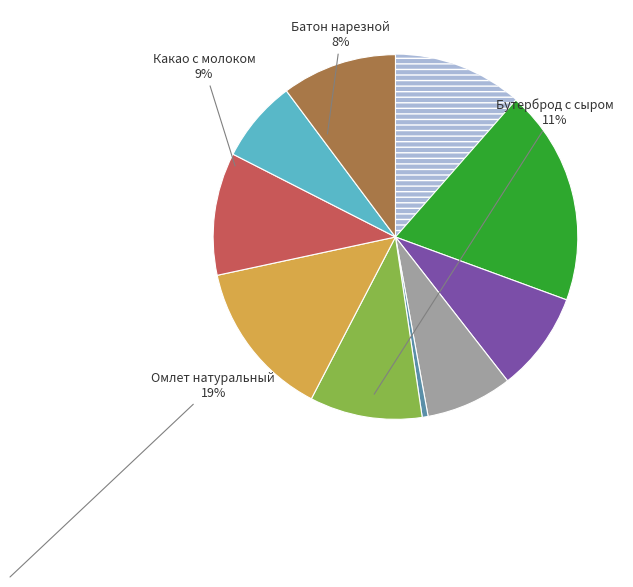

Is there any slice that represents more than half of the pie?

No